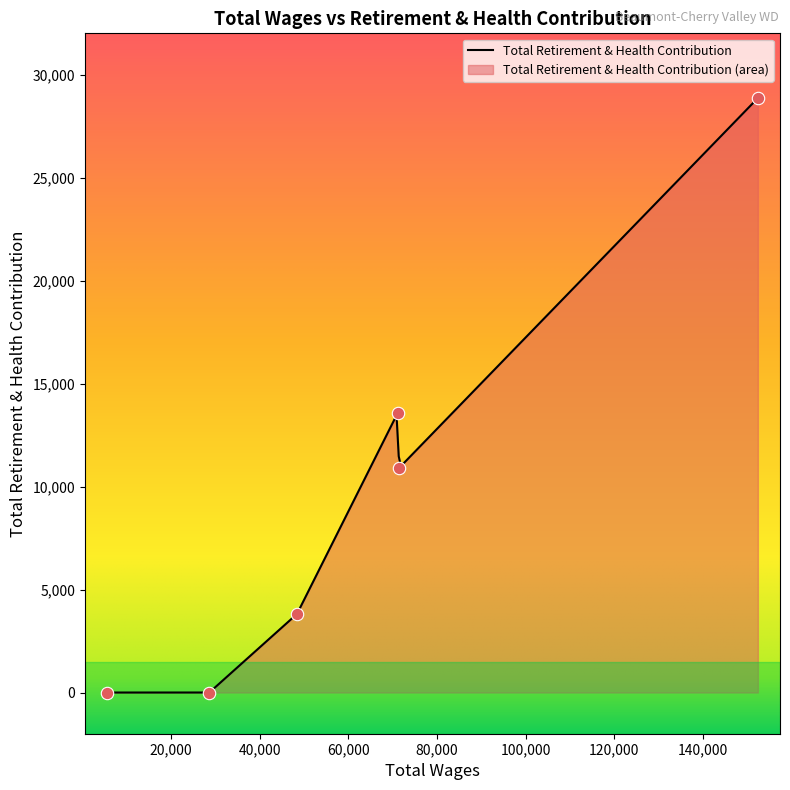

What is the change in value from 71147.0 to 5512.0?

-13585